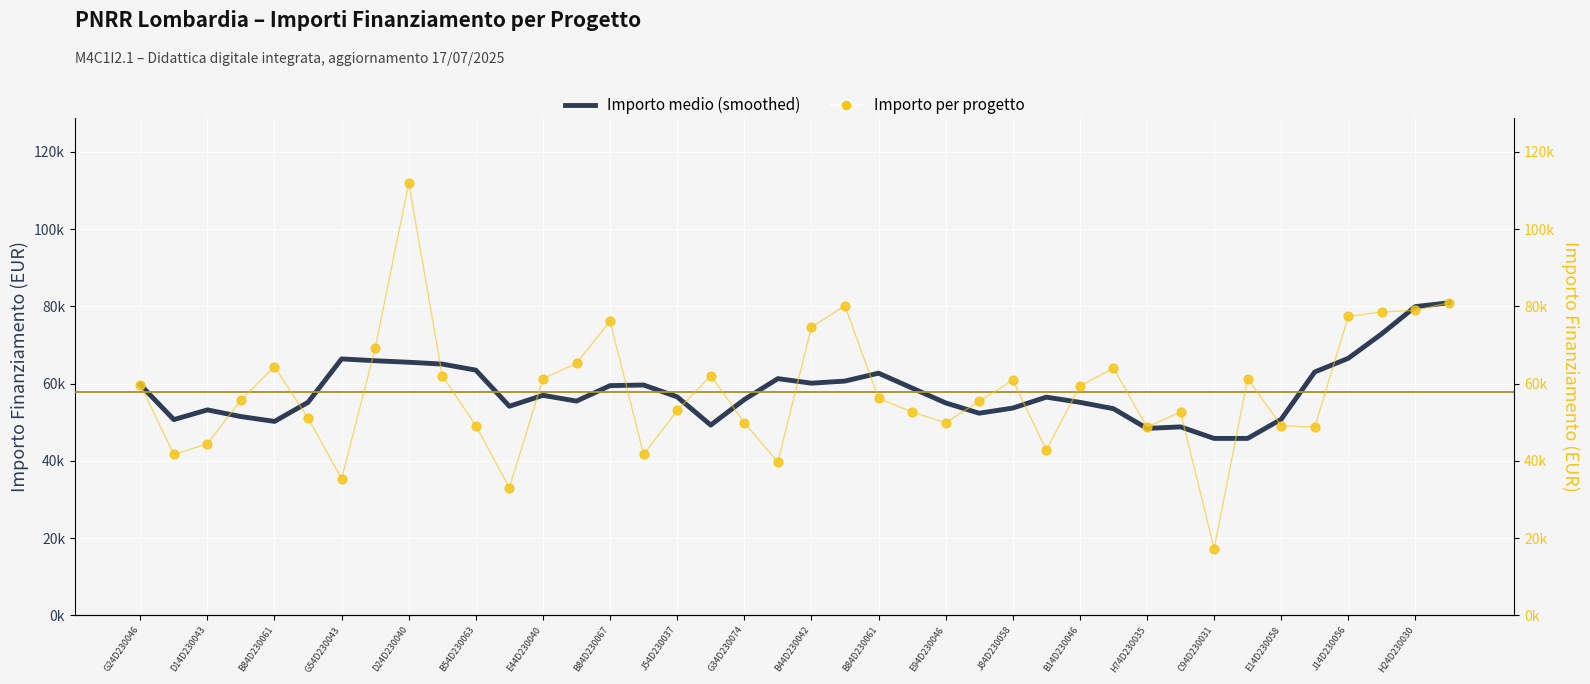

What is the total value across all series at 33?

107078.3